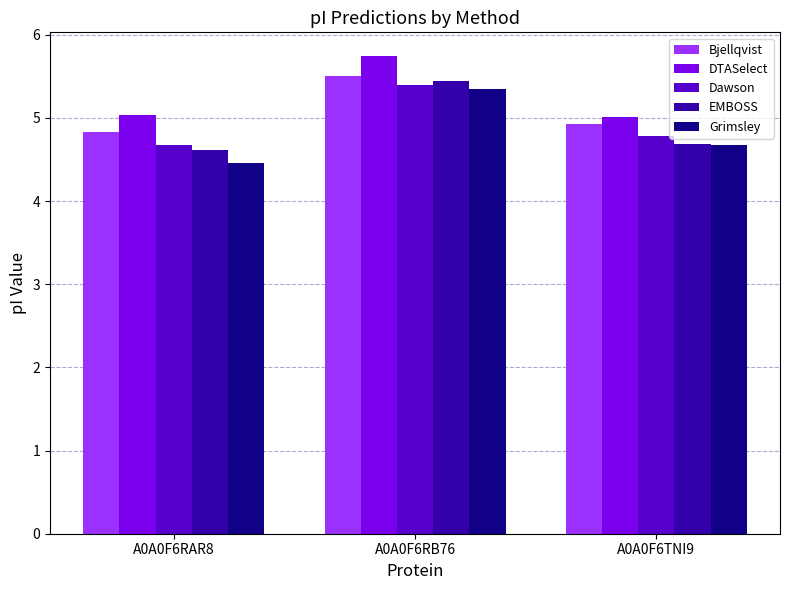

Which series has the widest spread of values?

Grimsley